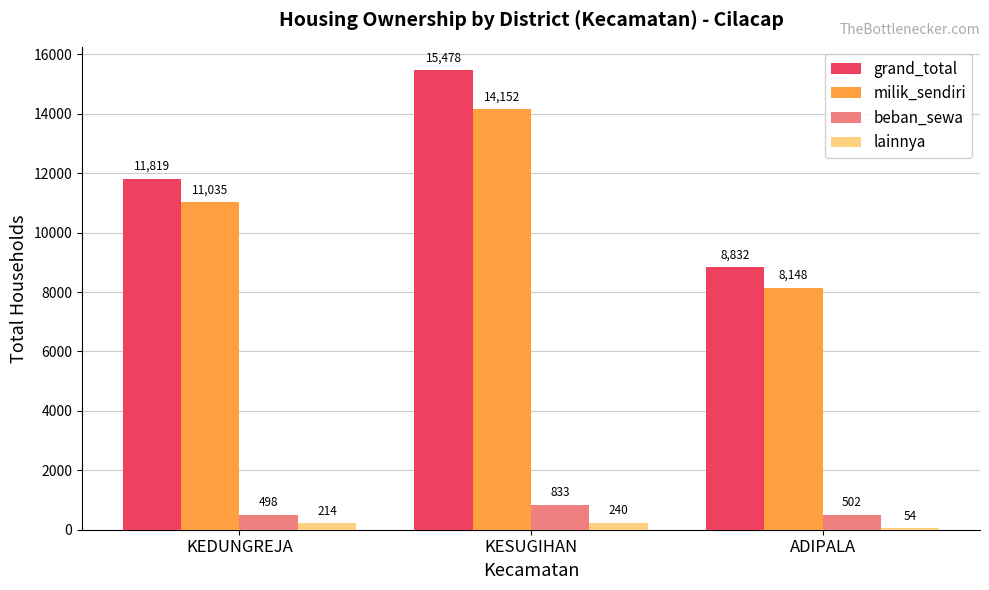

What is the spread (max minus min) of values at KEDUNGREJA?

11605